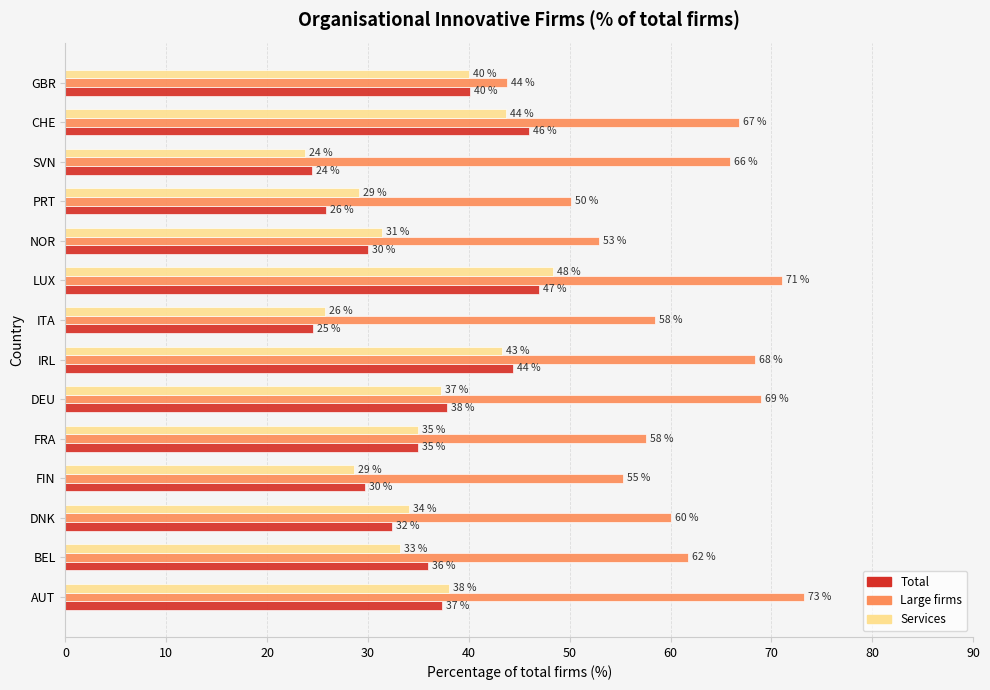

Which series has the widest spread of values?

Large firms